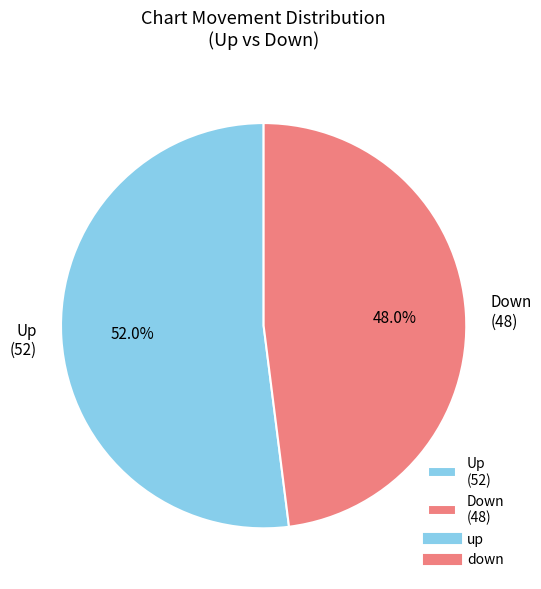

Combined, do Down (48) and Up (52) account for over 50%?

Yes